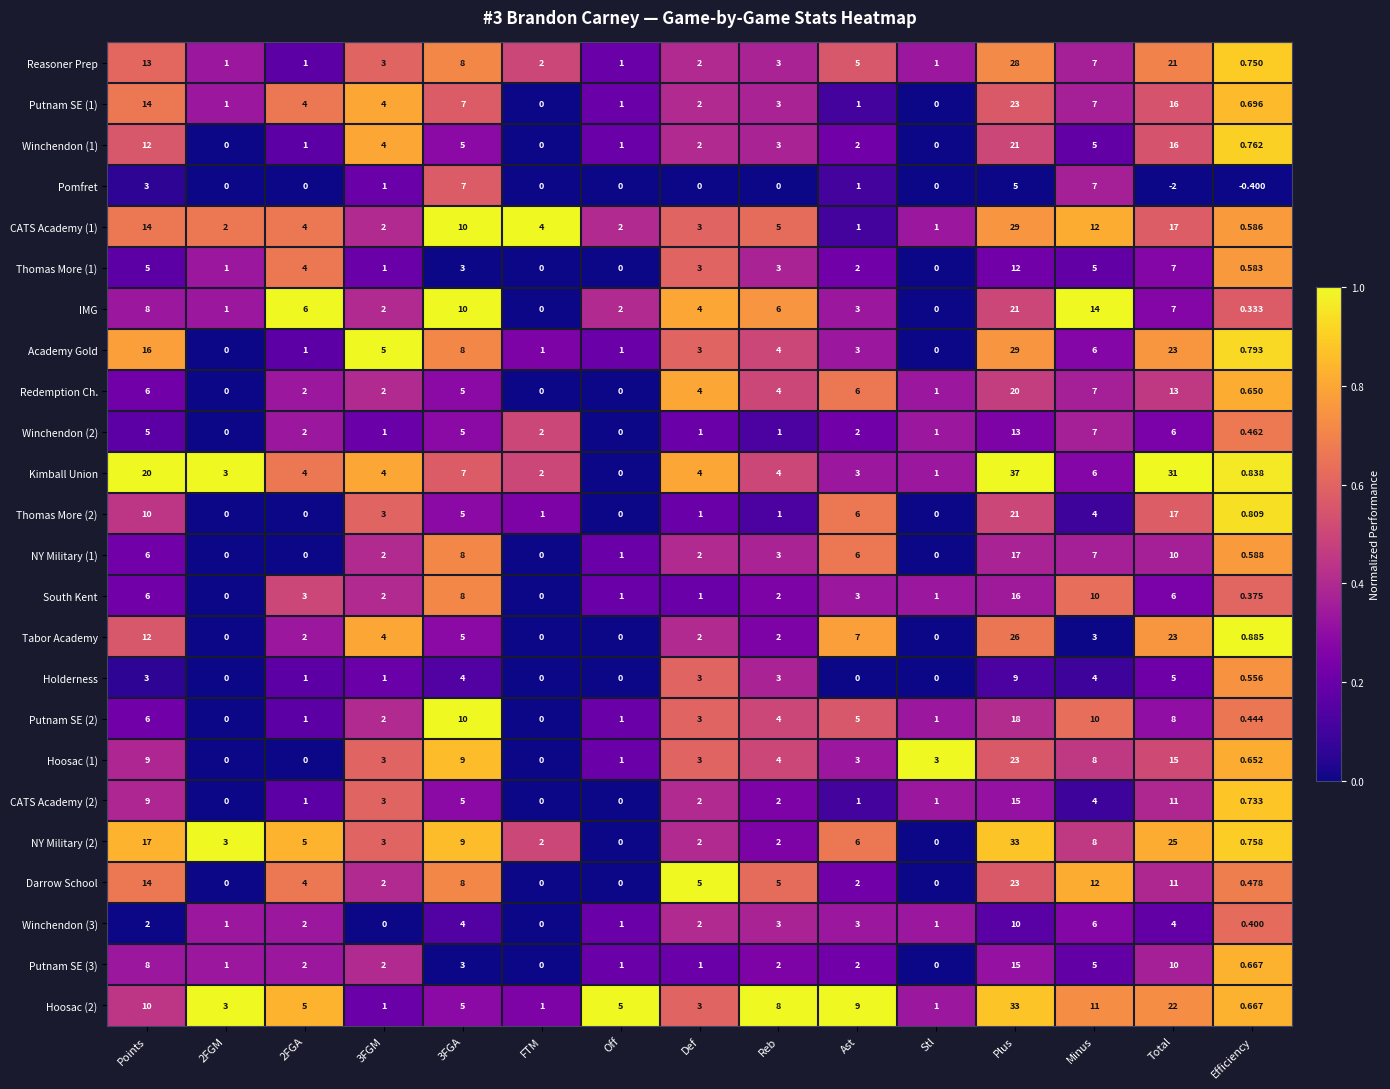

Where does the Reasoner Prep series first go above 3?

Points